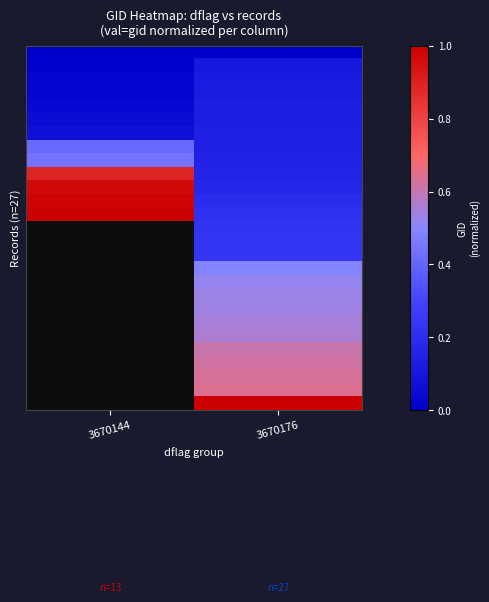

Count the number of data series in this chart.

27